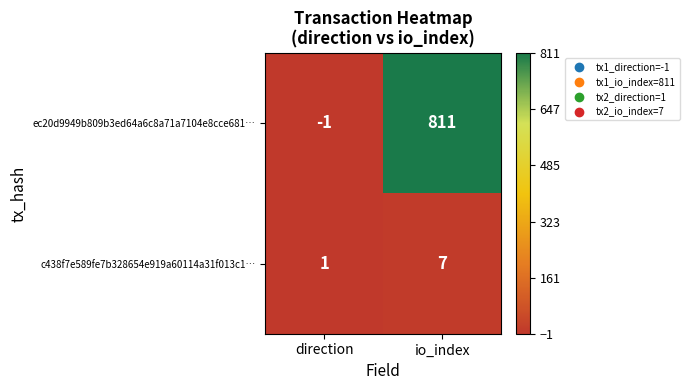

Which series has the largest range (max minus min)?

ec20d9949b809b3ed64a6c8a71a7104e8cce681…